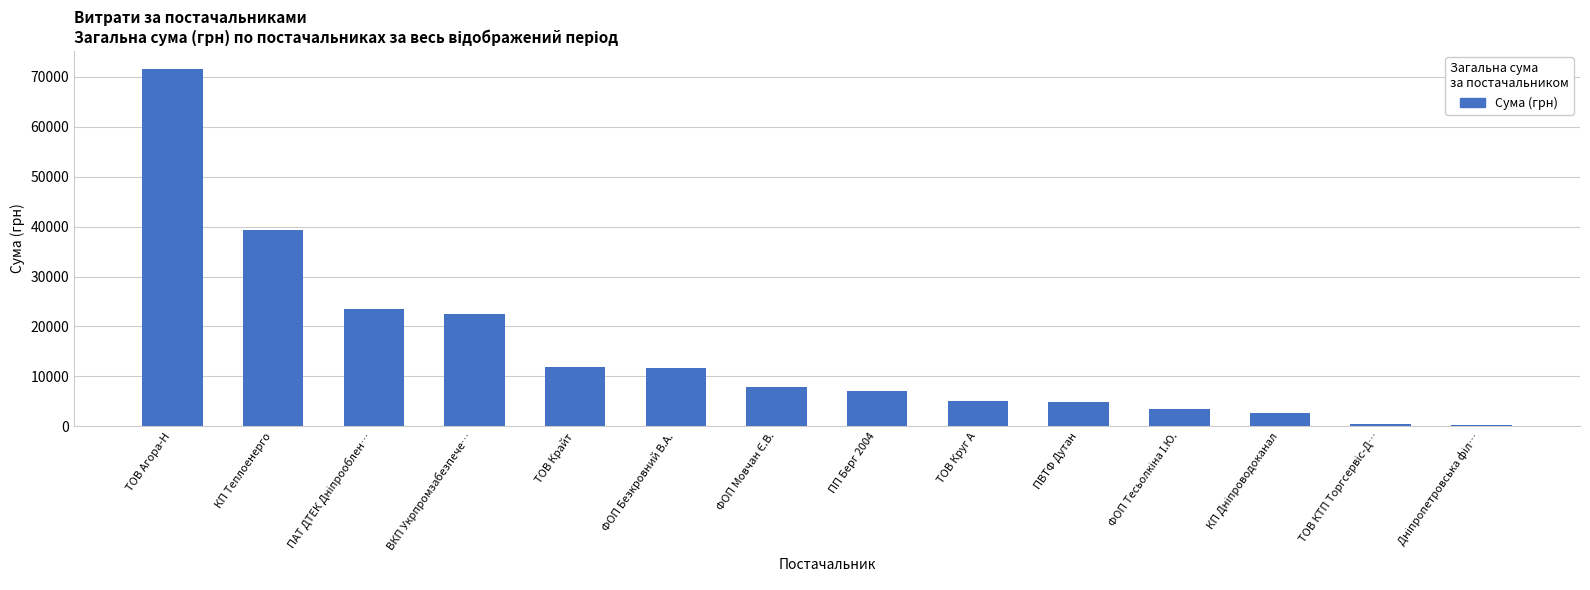

What is the sum of all values?

212082.8